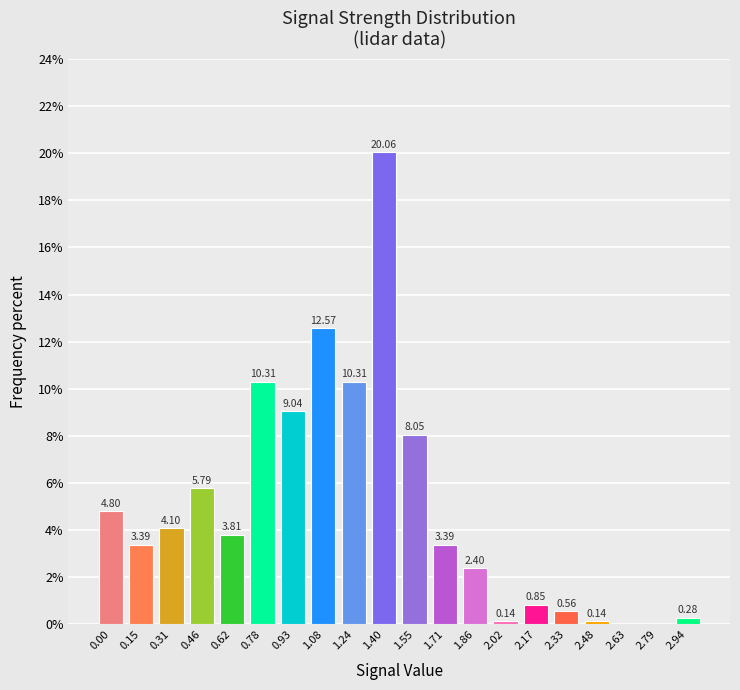

Between 1.40 and 2.48, which is larger?

1.40